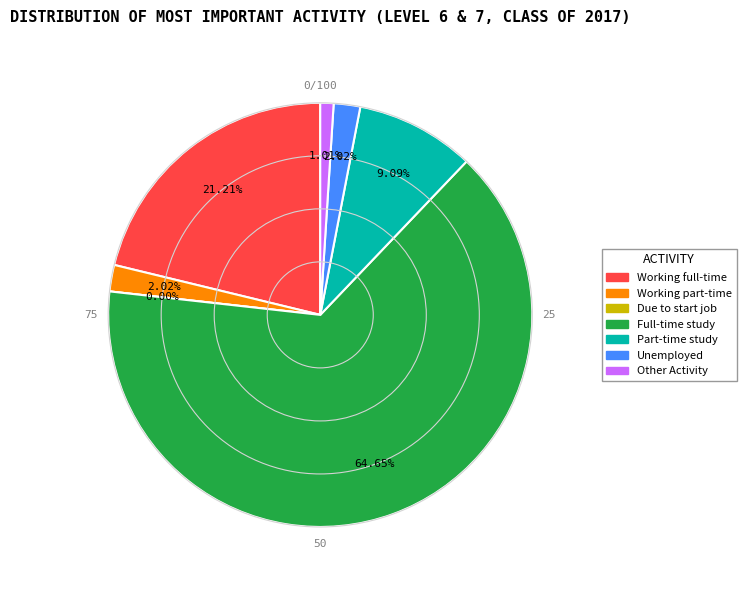

To the nearest percent, what portion does Unemployed and looking for work represent?

2%